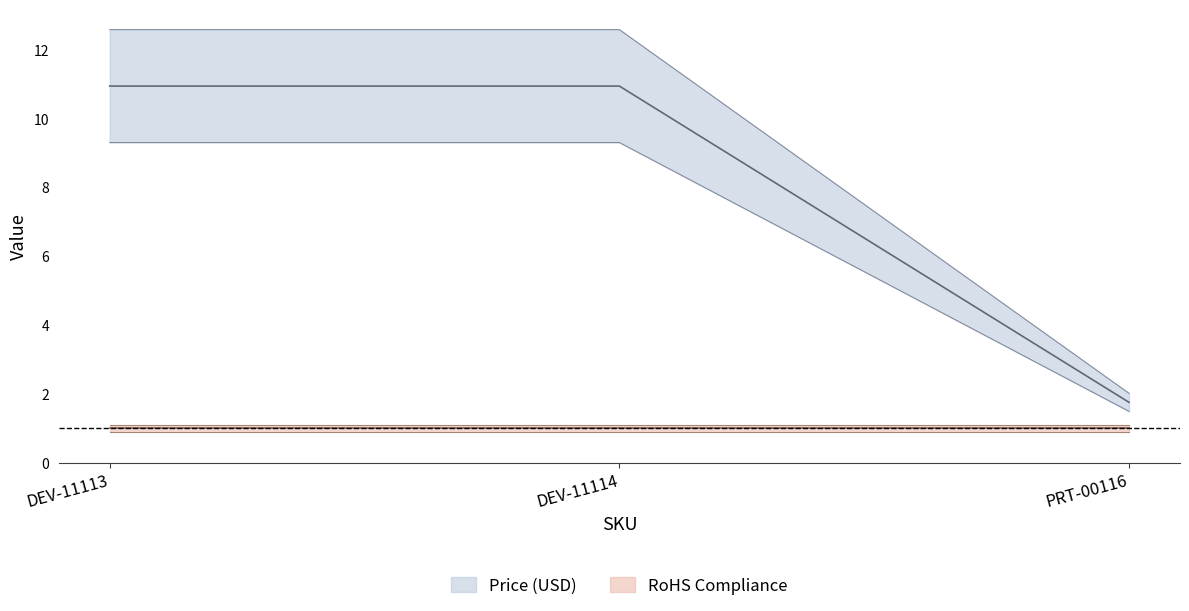

What is the difference between the maximum and minimum values?

9.2